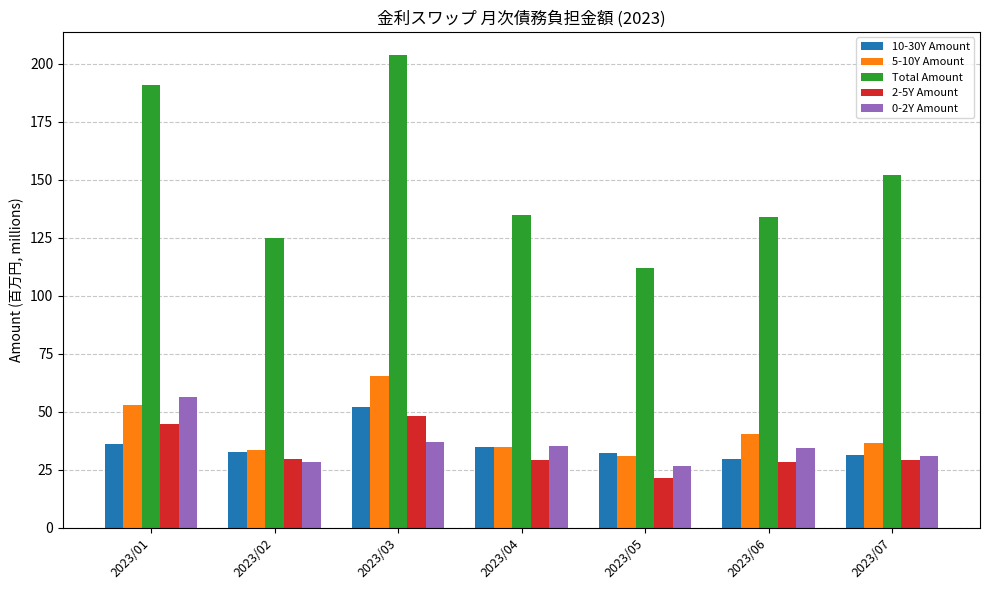

Which category has the highest value across all series?

2023/03